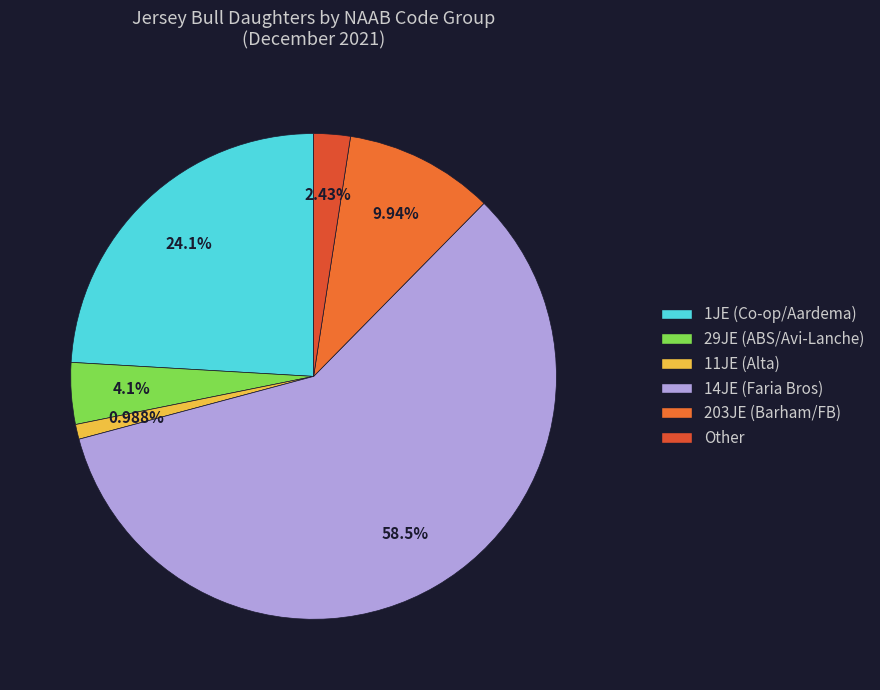

How many segments does this pie chart have?

6